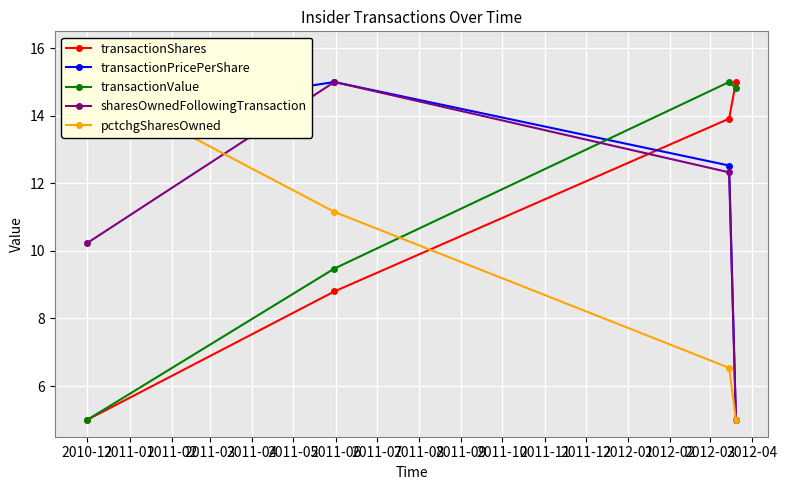

What are all the series names shown in the legend?

transactionShares, transactionPricePerShare, transactionValue, sharesOwnedFollowingTransaction, pctchgSharesOwned